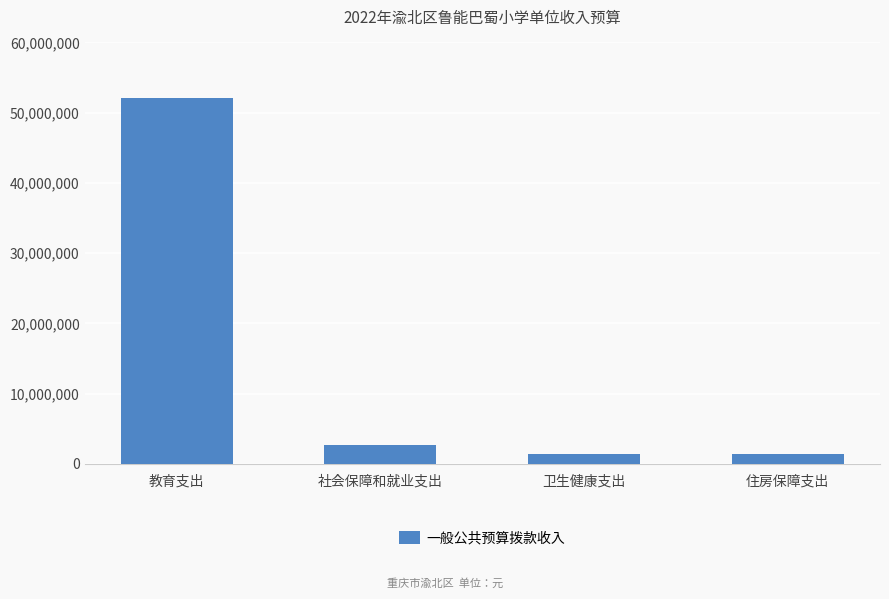

What is the minimum value shown in the chart?

1350072.0